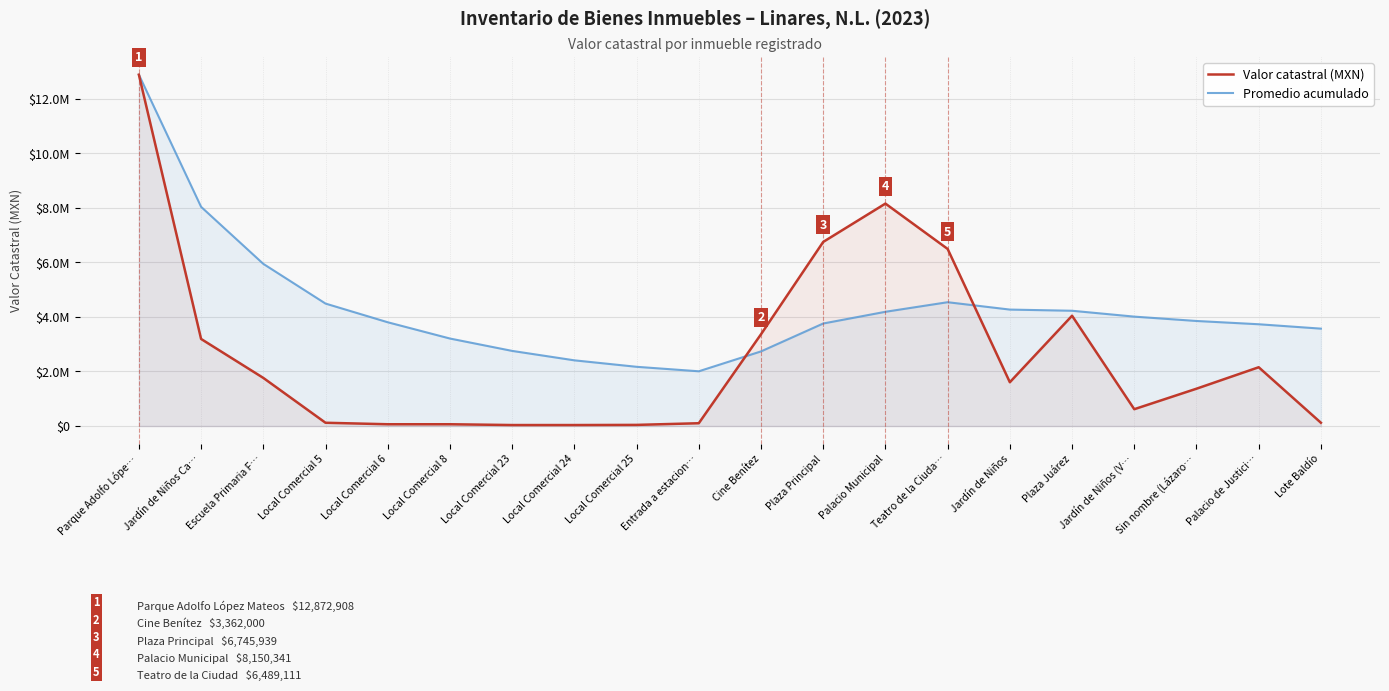

Reading left to right, list all the values displayed in this chart.

Valor catastral (MXN): 12872908	3190568	1763430	120120	65520	65520	36400	36400	41860	102950	3362000	6745939	8150341	6489111	1605264	4041440	616968	1367910	2154214	120960
Promedio acumulado: 12872908	8031738	5942302	4487254	3802509	3206353	2752913	2407439	2170527	2006222	2734375	3756911	4185926	4537196	4267095	4223920	4009028	3849384	3729571	3568688